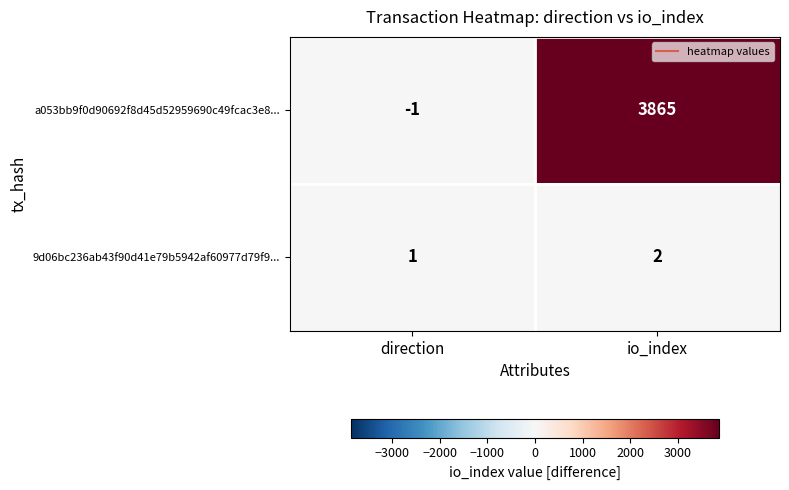

What is the smallest value displayed?

-1